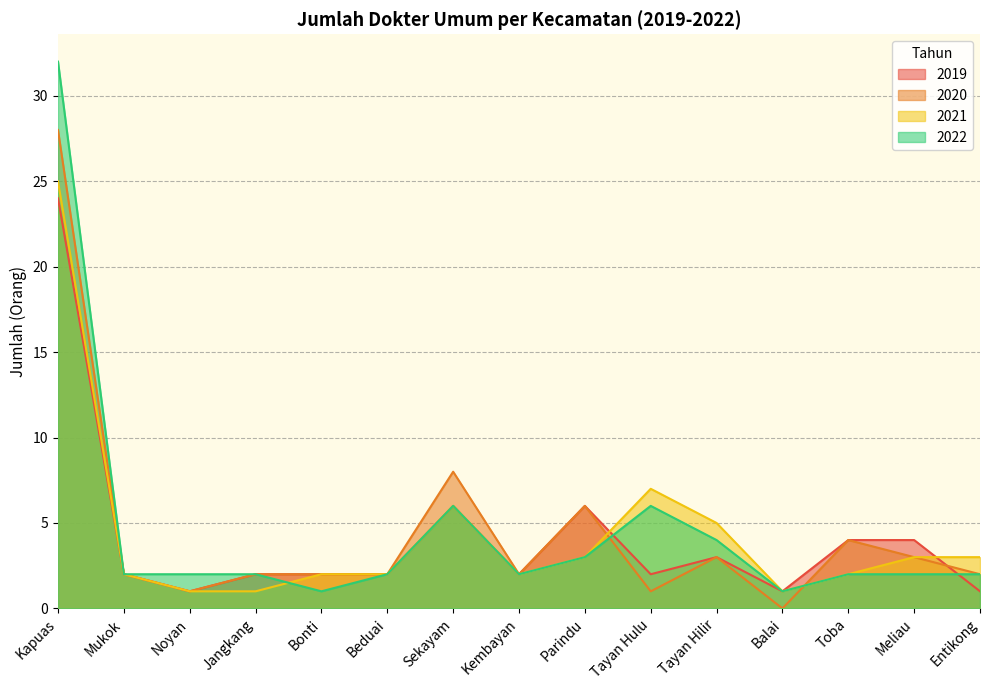

Which series changed the most between Kapuas and Kembayan?

2022